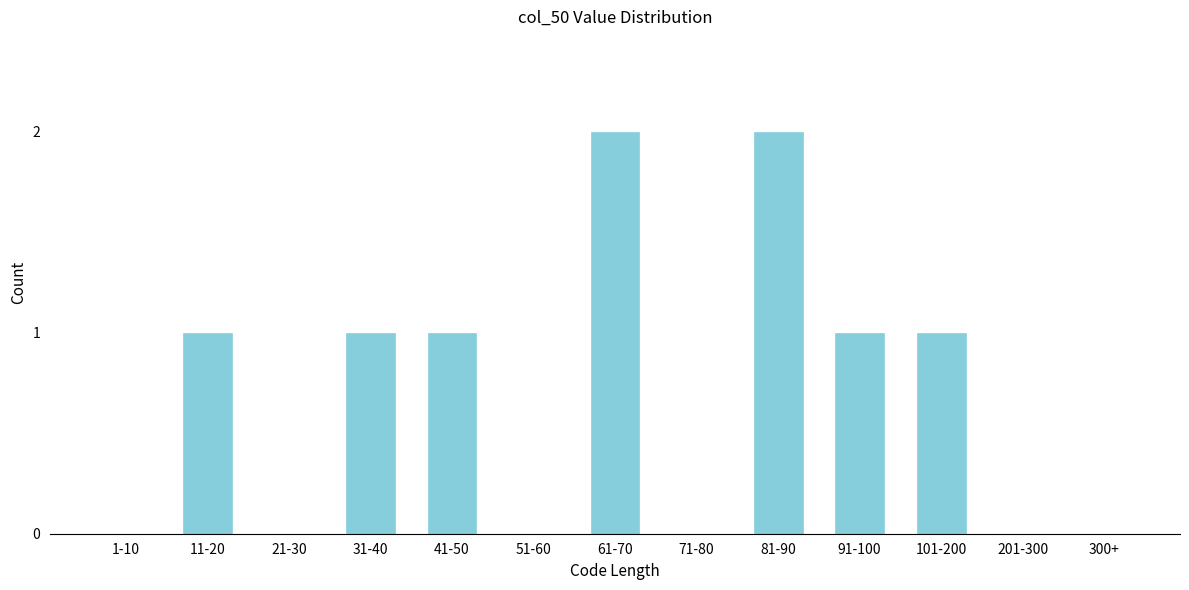

Reading right to left, list all the values displayed in this chart.

300+=0	201-300=0	101-200=1	91-100=1	81-90=2	71-80=0	61-70=2	51-60=0	41-50=1	31-40=1	21-30=0	11-20=1	1-10=0